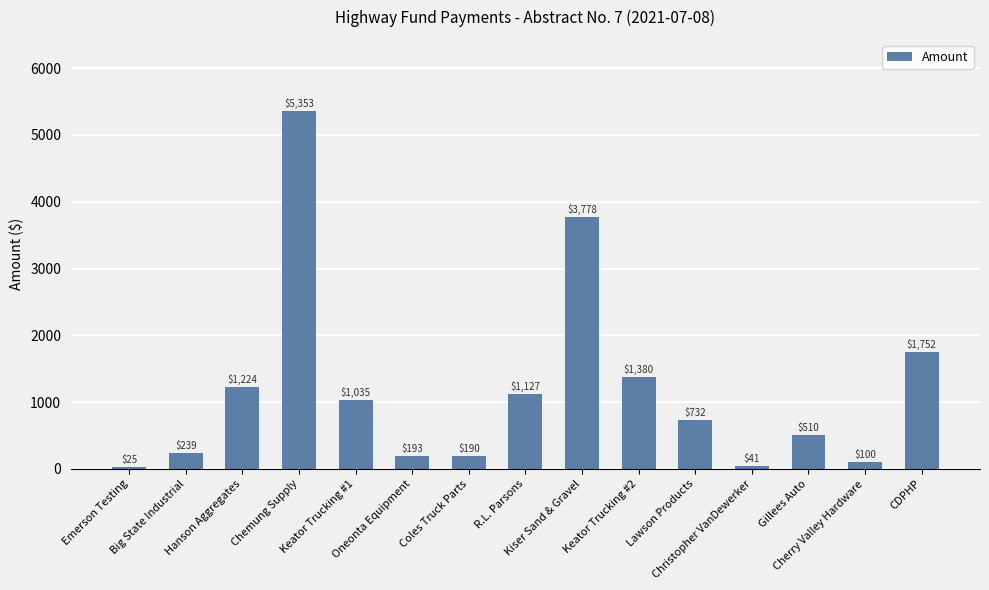

Which category has the lowest value across all series?

Emerson Testing